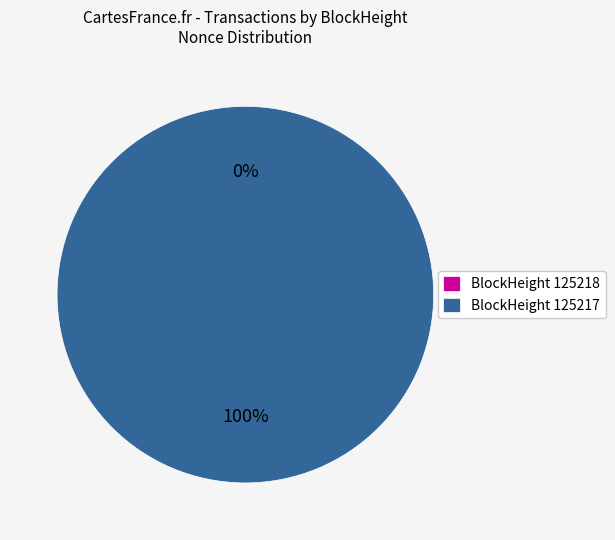

How much of the chart is everything except 125218?

100.0%